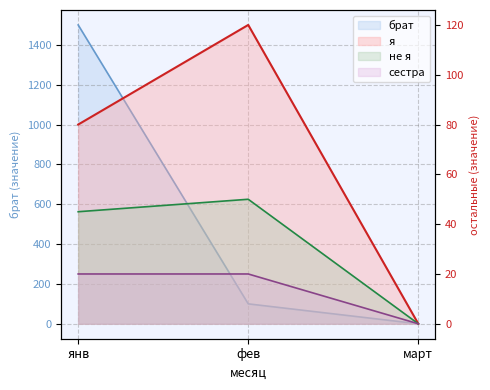

List the labels in order of не я value, largest first.

фев, янв, март